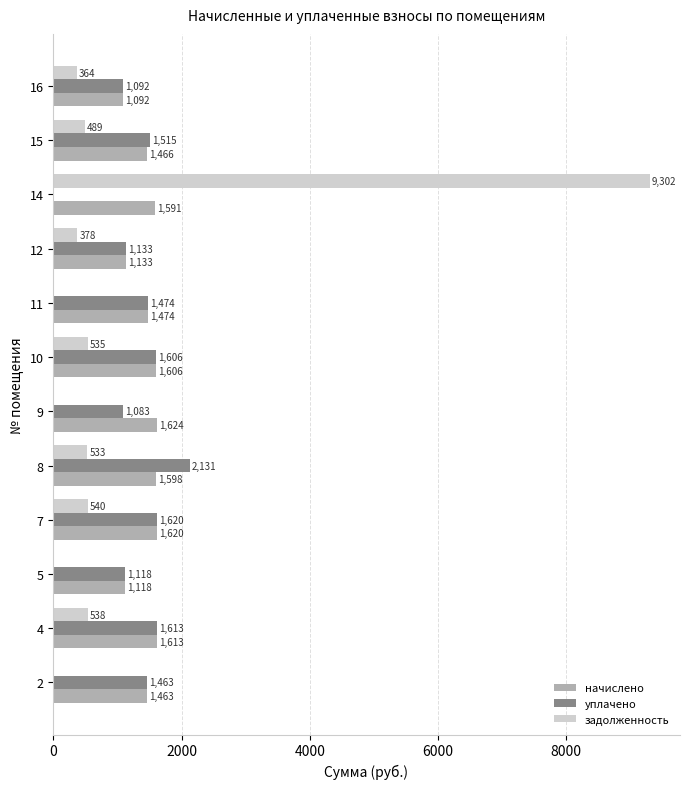

At which label does уплачено reach its peak?

8